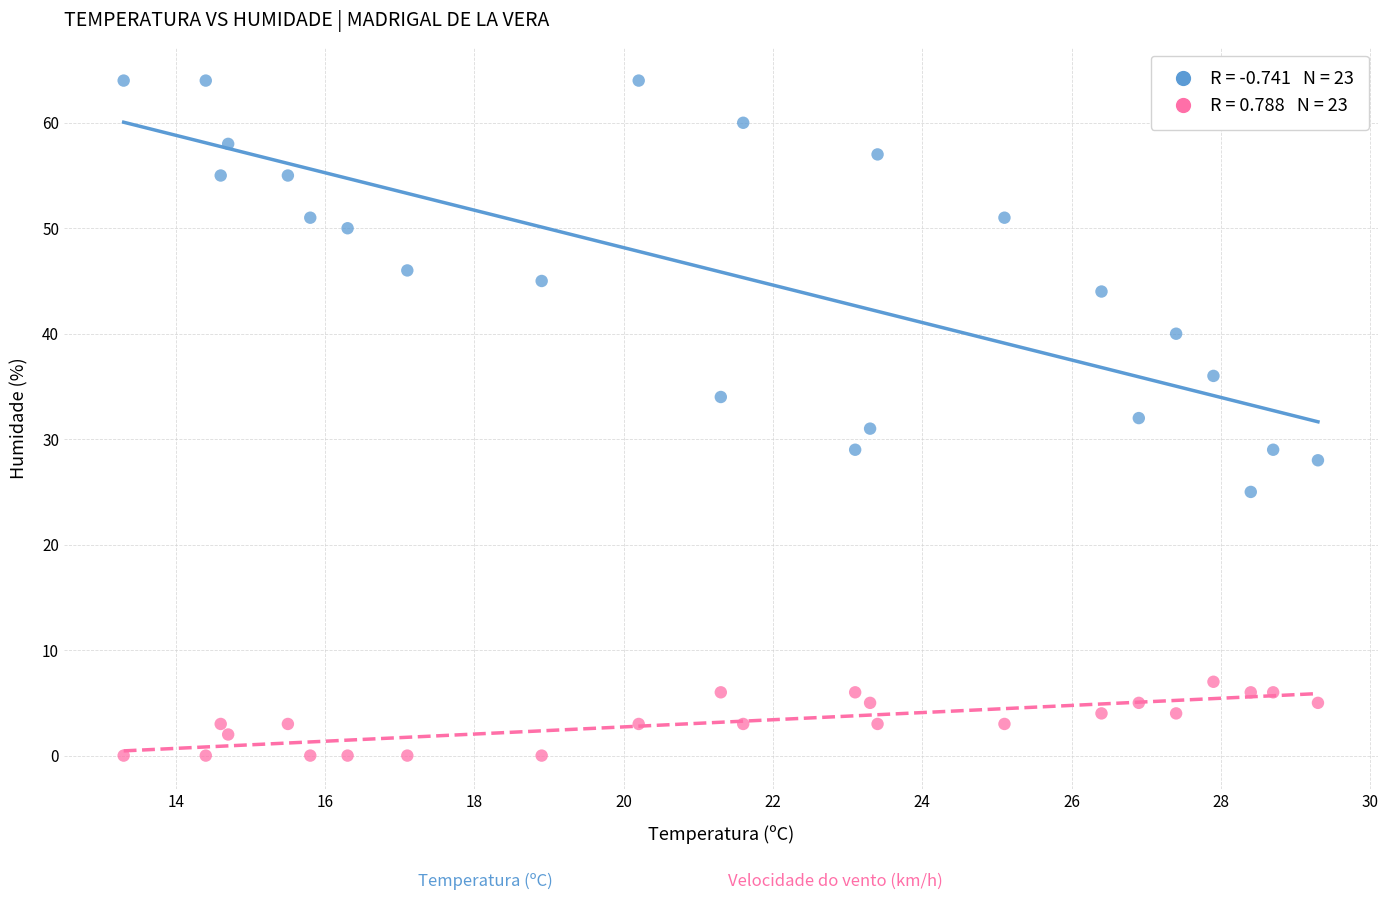

Across all data points, what is the range of Y values (max minus min)?

64